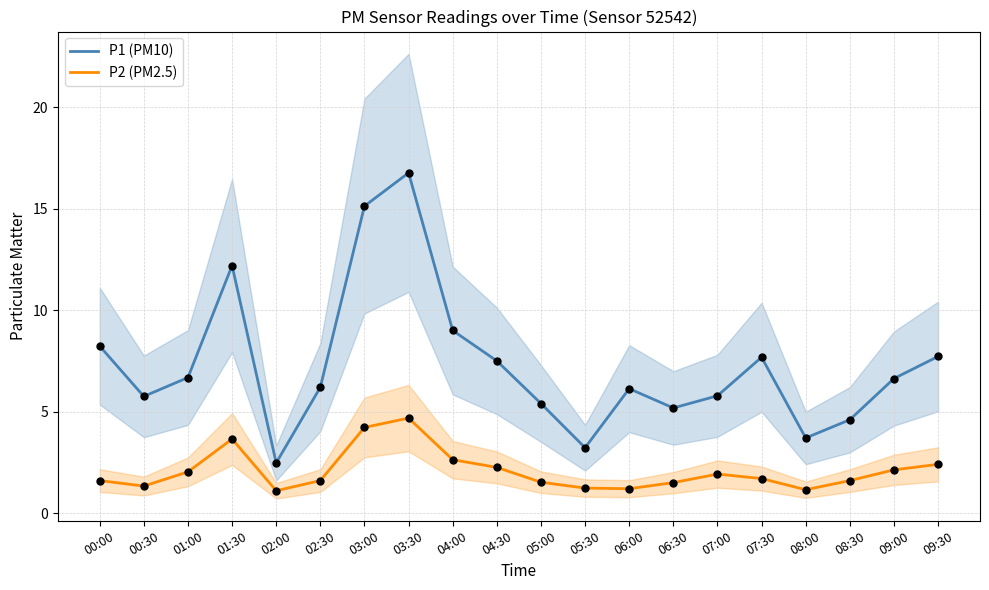

Which series reaches the maximum Y coordinate?

P1 (PM10)